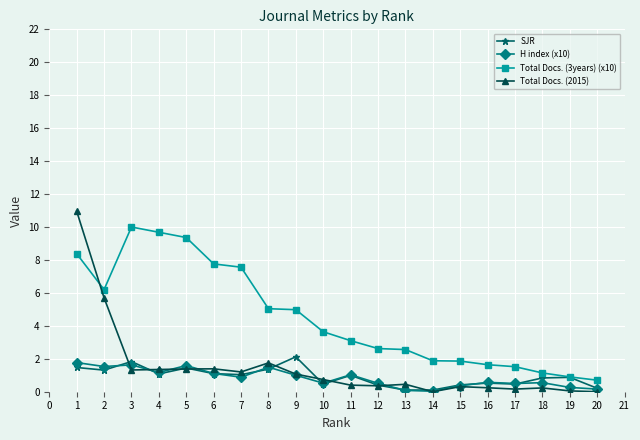

Where does the Total Docs. (3years) (x10) series first go above 3?

1